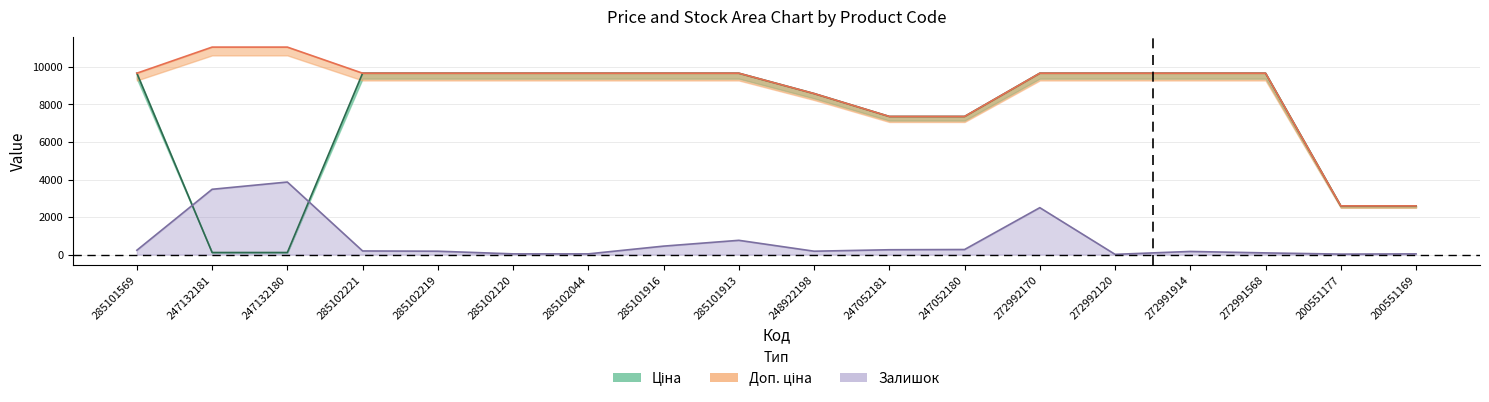

Rank the series by their maximum value, from lowest to highest.

Залишок, Ціна, Доп. ціна